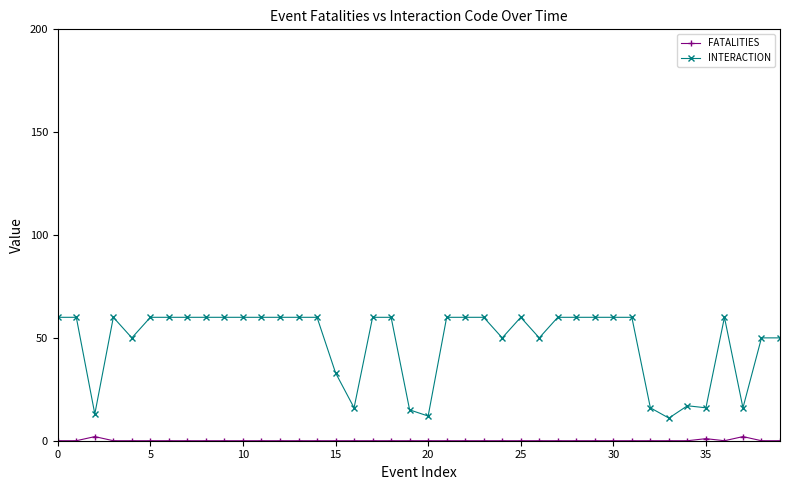

Which series has the largest range (max minus min)?

INTERACTION